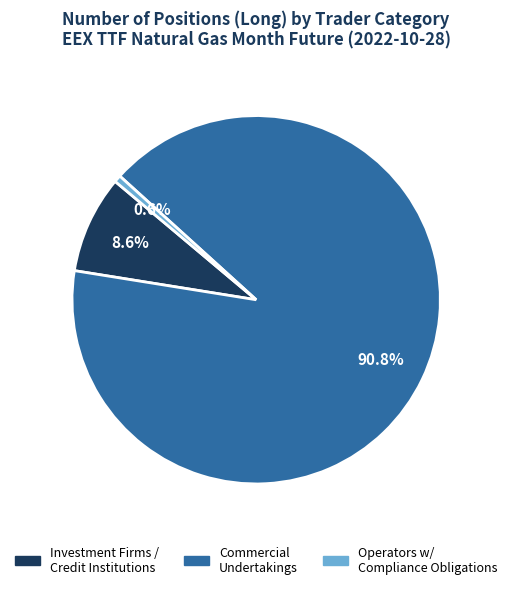

Is there a majority slice in this chart?

Yes